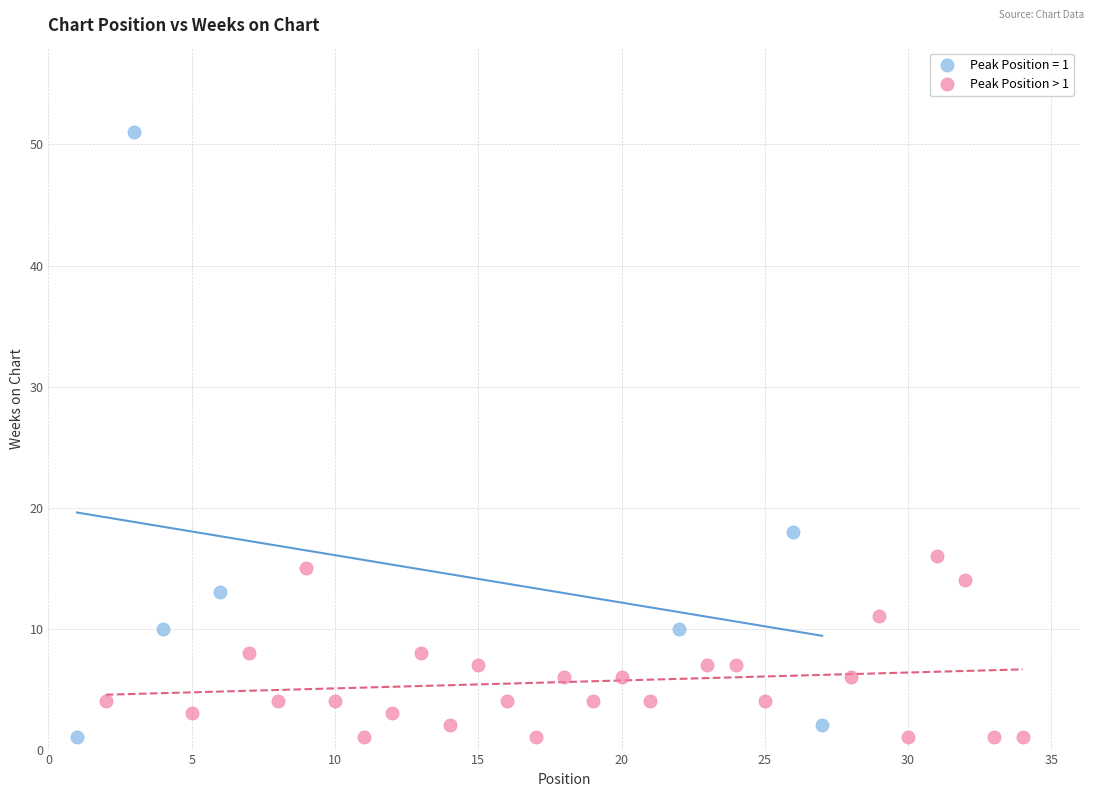

Which series contains the highest Y value?

Peak Position = 1